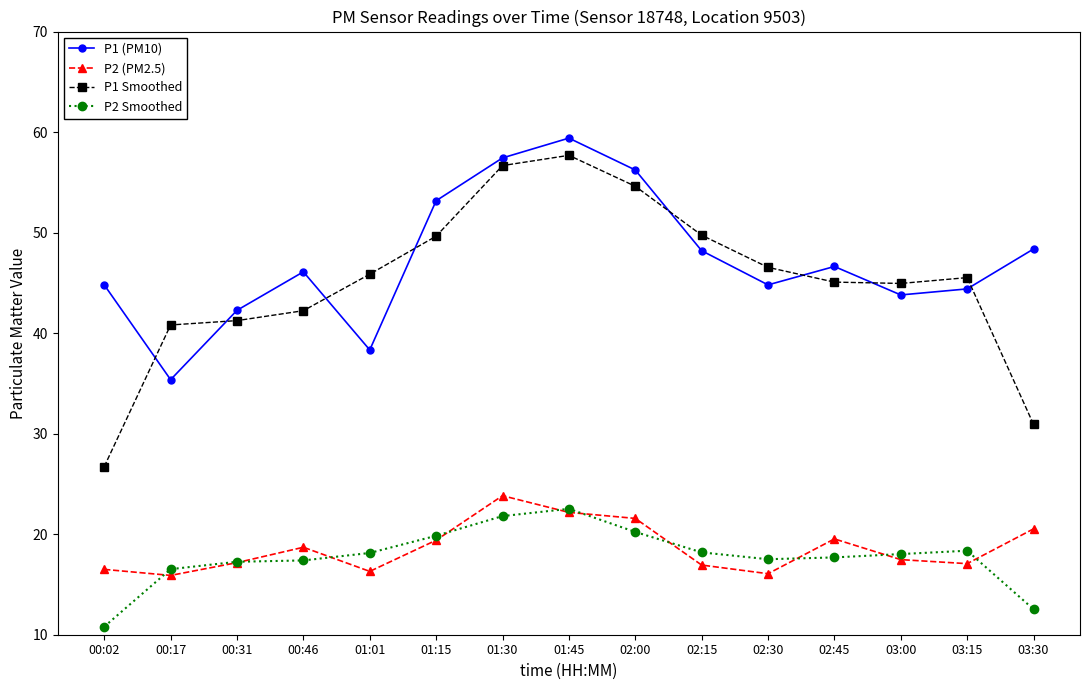

What is the label of the 13th point from the right?

00:31